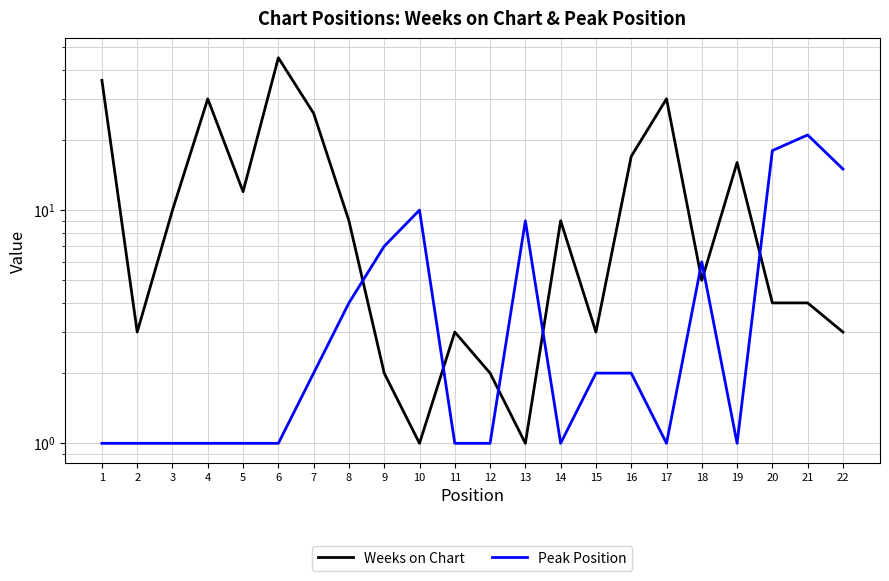

Reading left to right, what are all the values shown in this chart?

Weeks on Chart: 36	3	10	30	12	45	26	9	2	1	3	2	1	9	3	17	30	5	16	4	4	3
Peak Position: 1	1	1	1	1	1	2	4	7	10	1	1	9	1	2	2	1	6	1	18	21	15